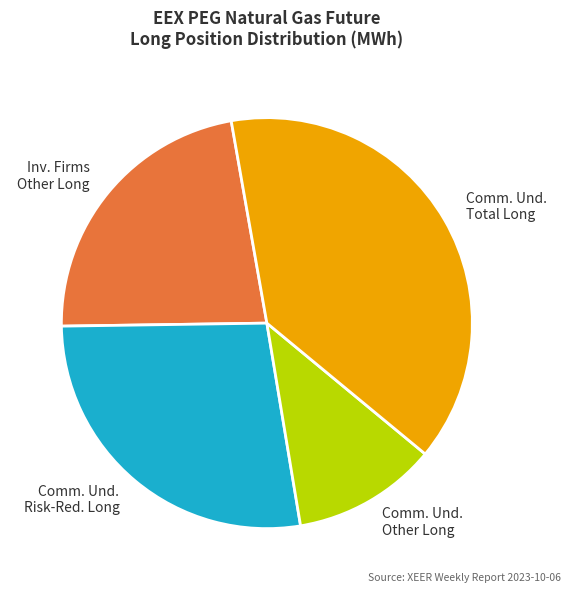

What is the largest slice in the pie chart?

Comm. Und. Total Long